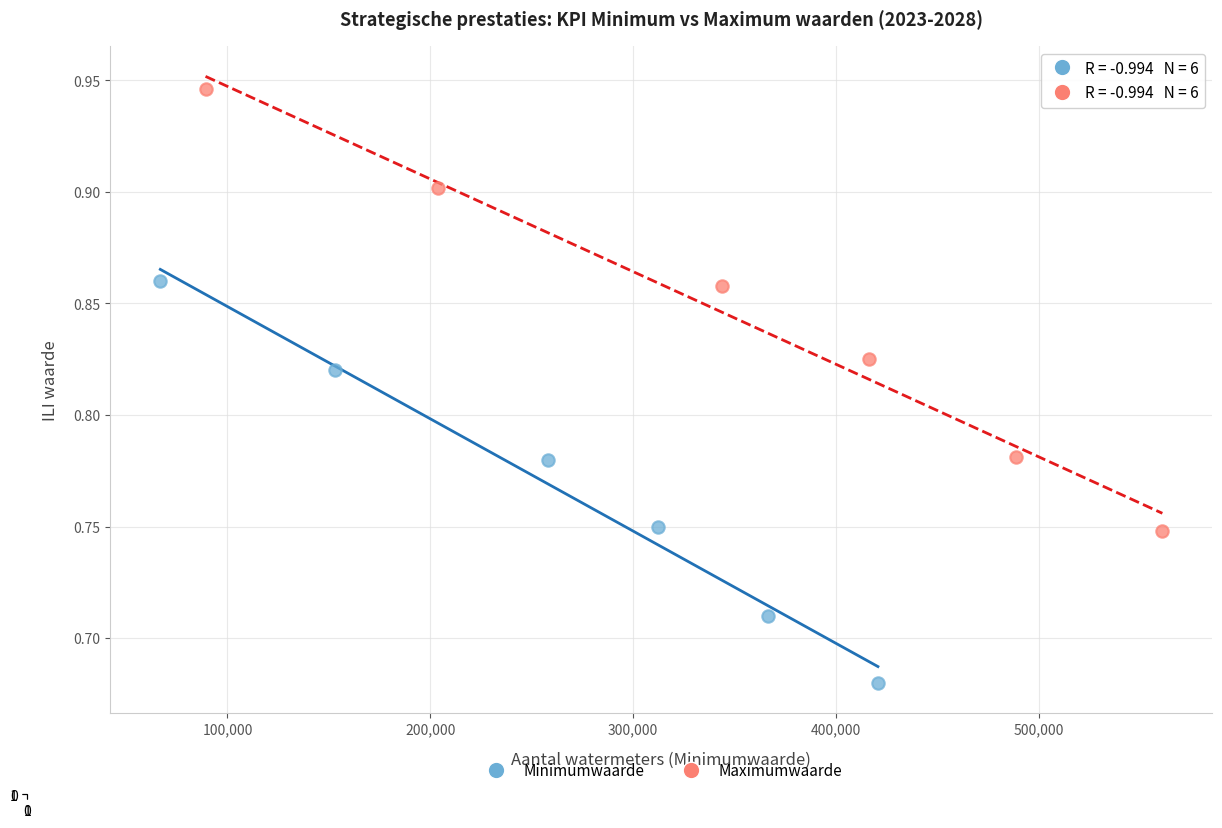

Which series contains the lowest Y value?

Minimumwaarde